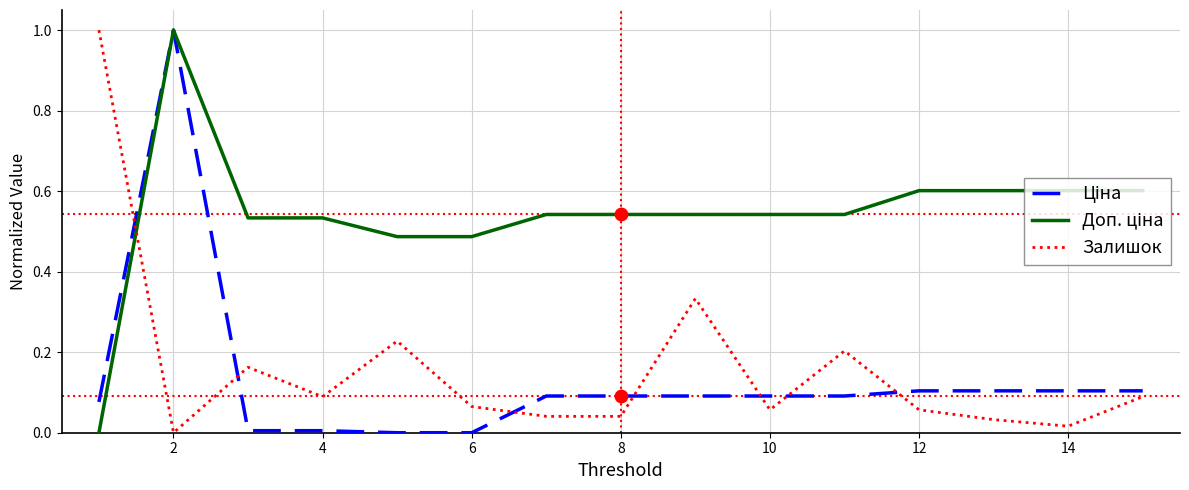

How many lines are shown in the chart?

3